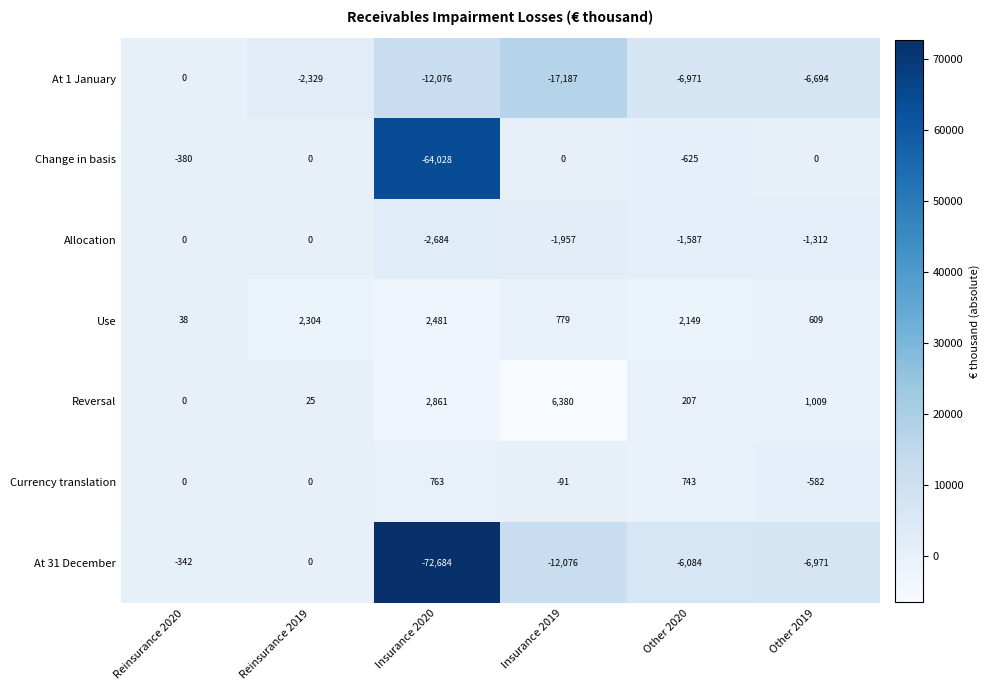

How many data points does each series have?

6